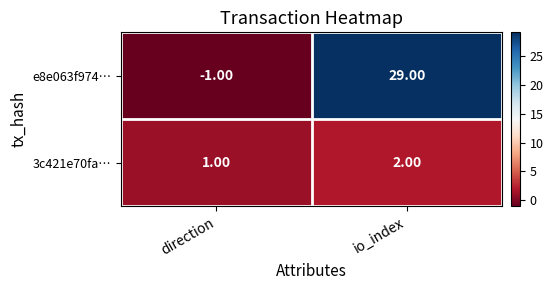

Which category has the lowest value across all series?

direction